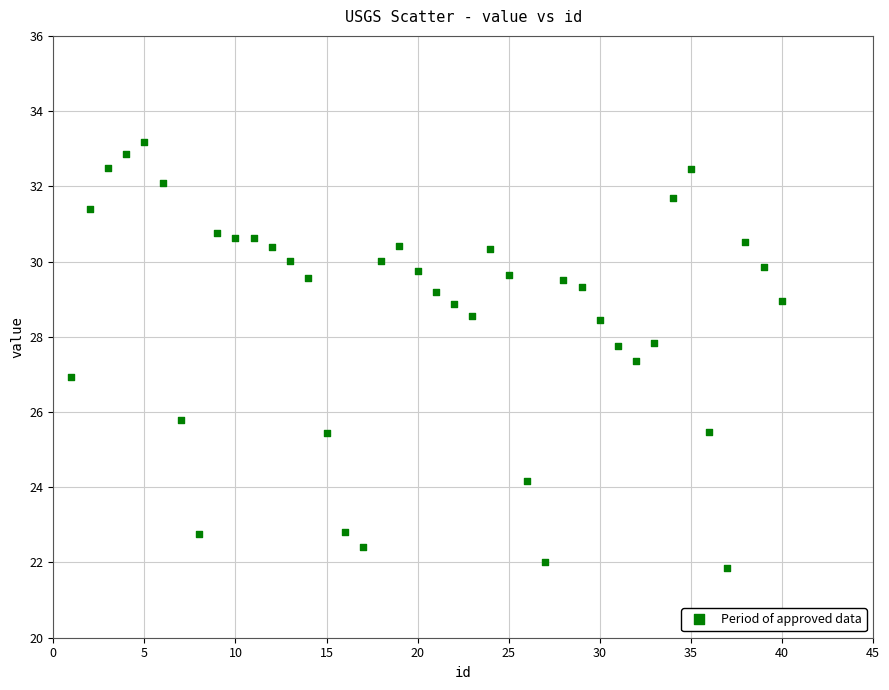

What is the range of Y values (max minus min)?

11.3